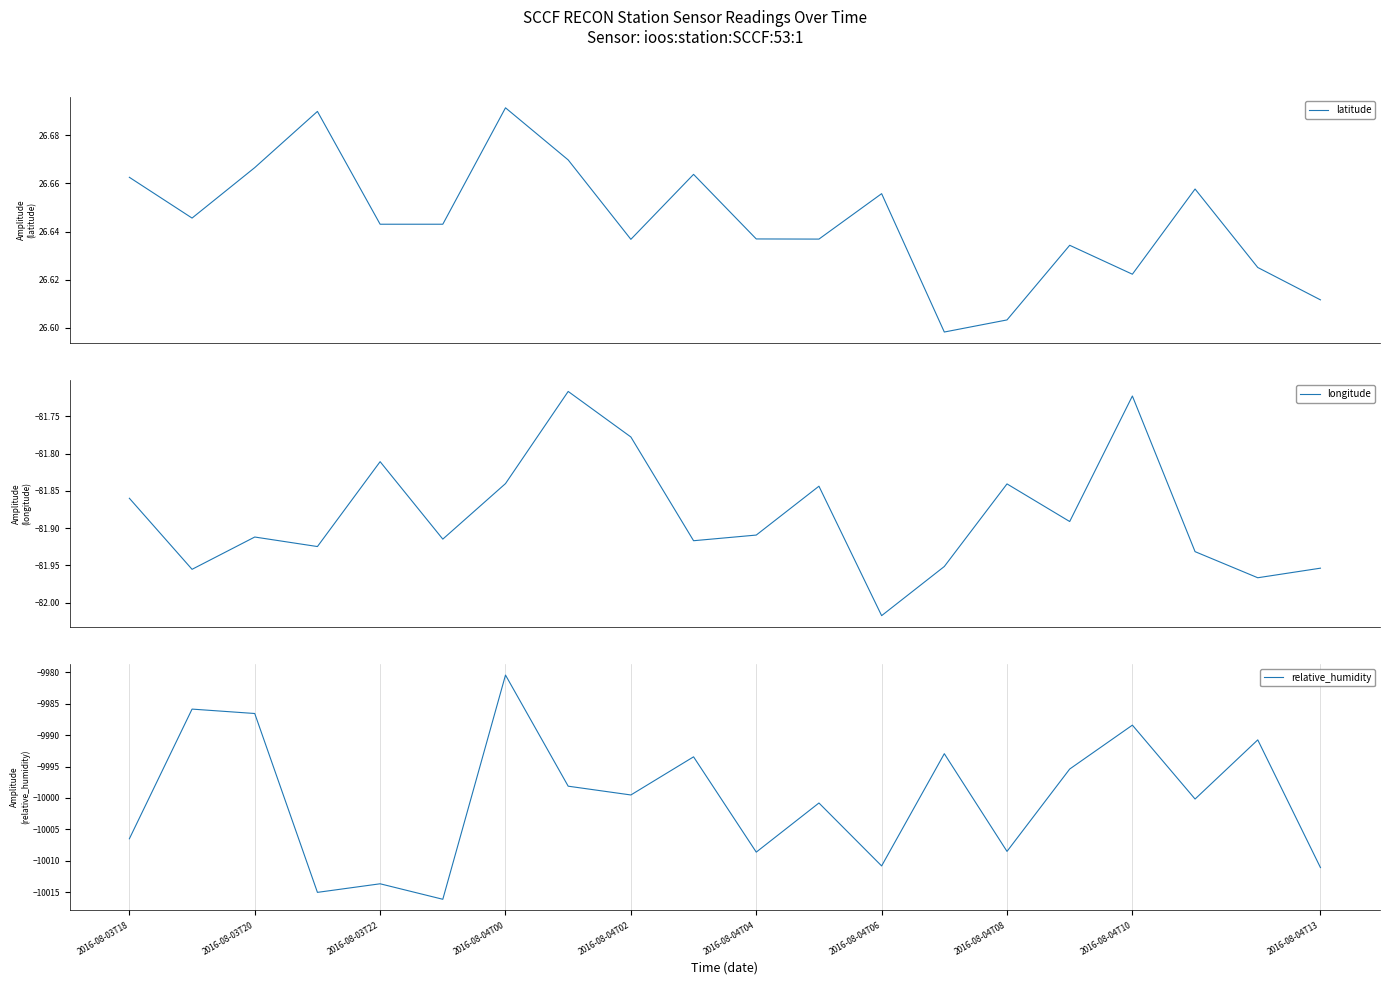

At which label does relative_humidity reach its peak?

2016-08-04T00